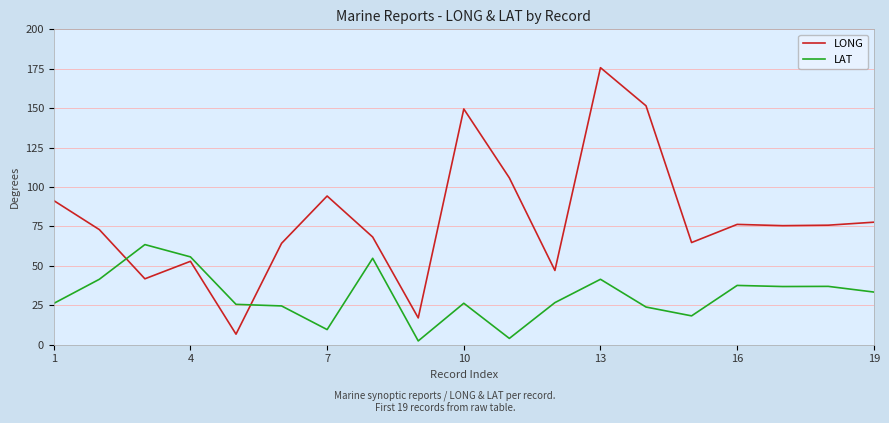

Which series has the largest total across all categories?

LONG